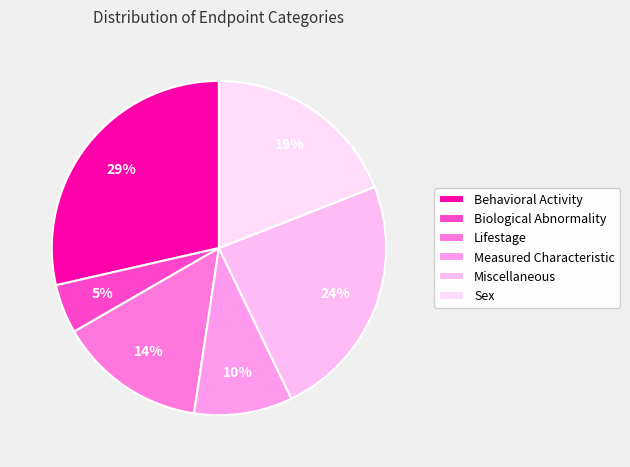

Count the number of slices in the pie.

6